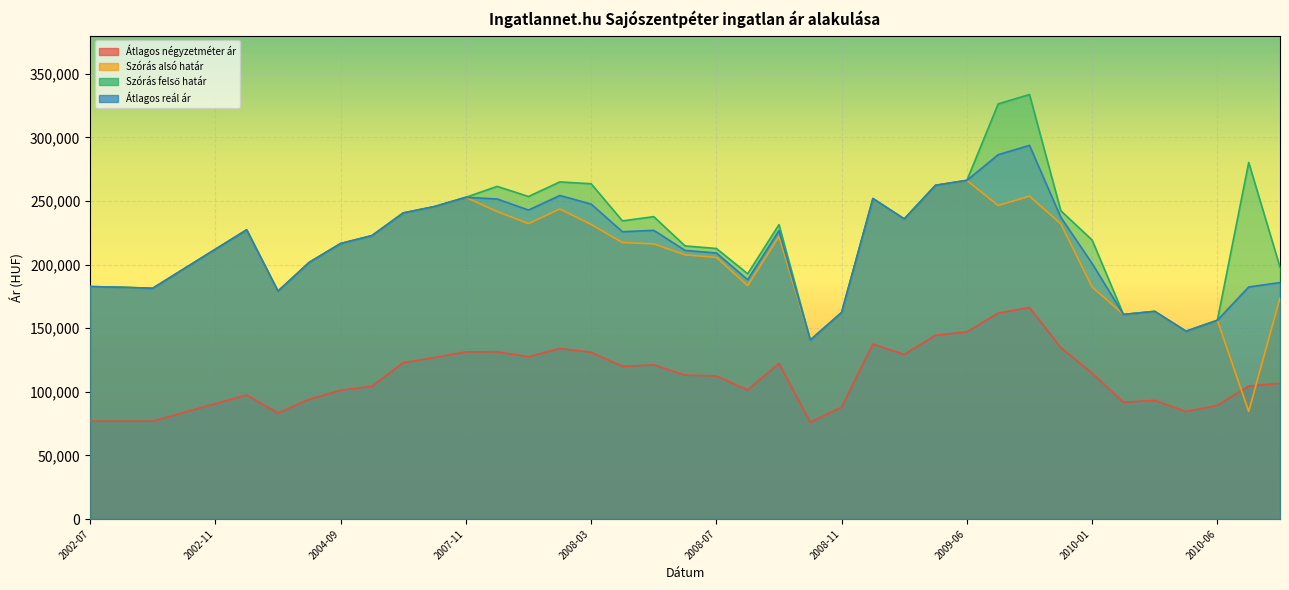

What is the sum of the Szórás alsó határ values at 2008-09 and 2009-08?

475807